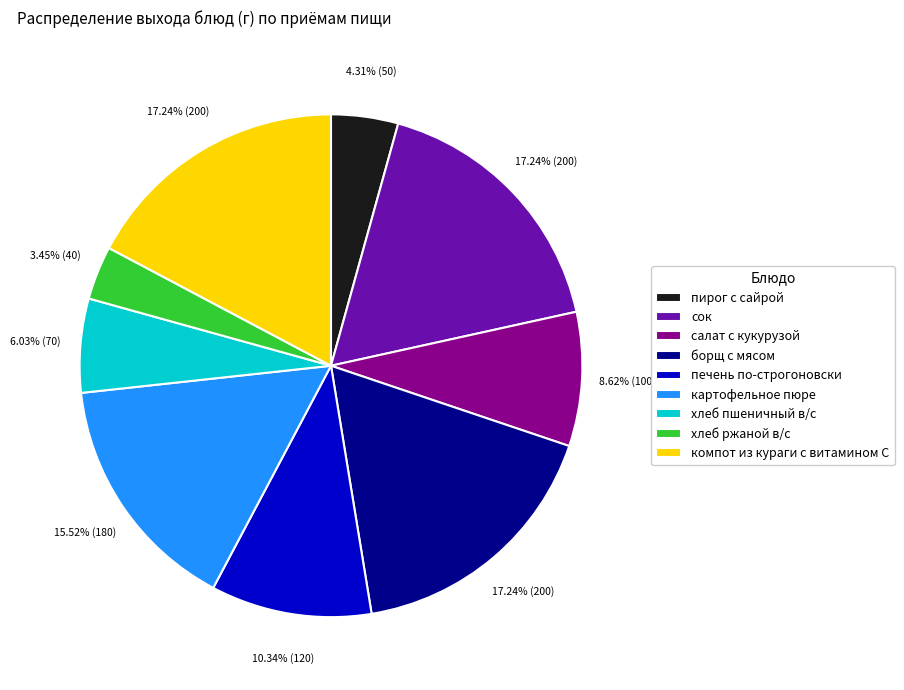

Combined, do печень по-строгоновски and борщ с мясом account for over 50%?

No